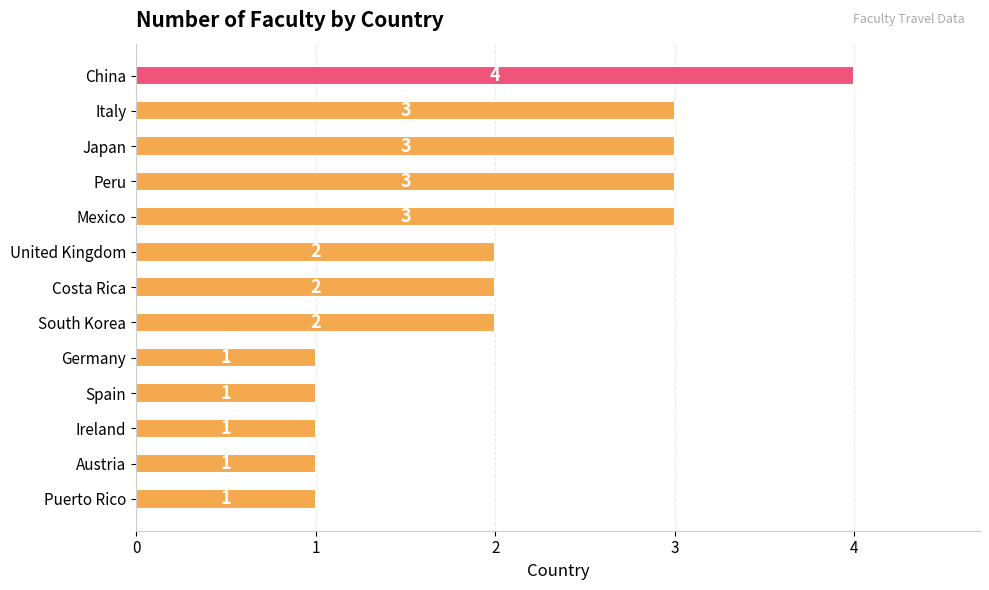

What is the approximate value at Peru?

3